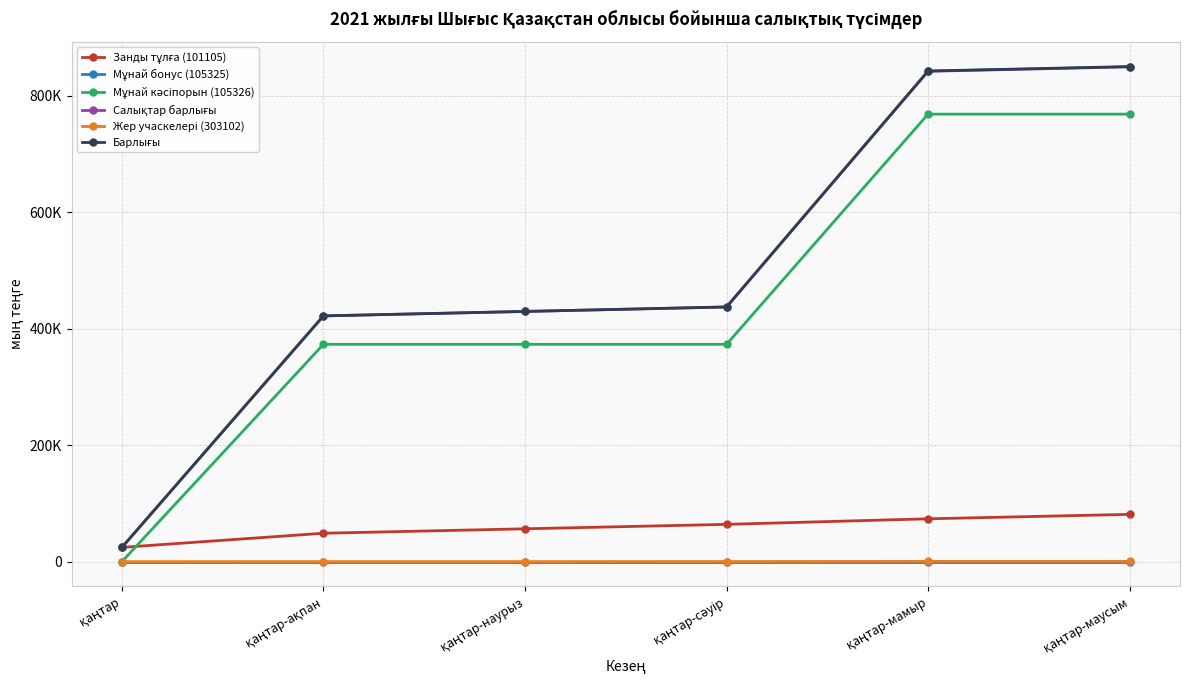

Is this an area chart (filled region under the line)?

No